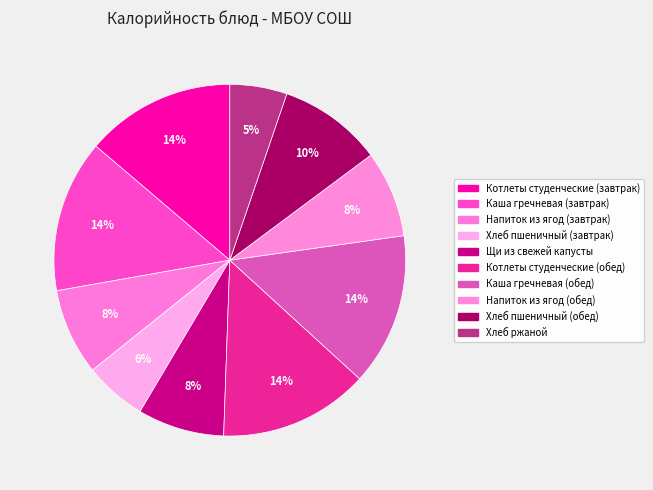

True or false: Хлеб пшеничный (завтрак) accounts for 1% of the total.

False